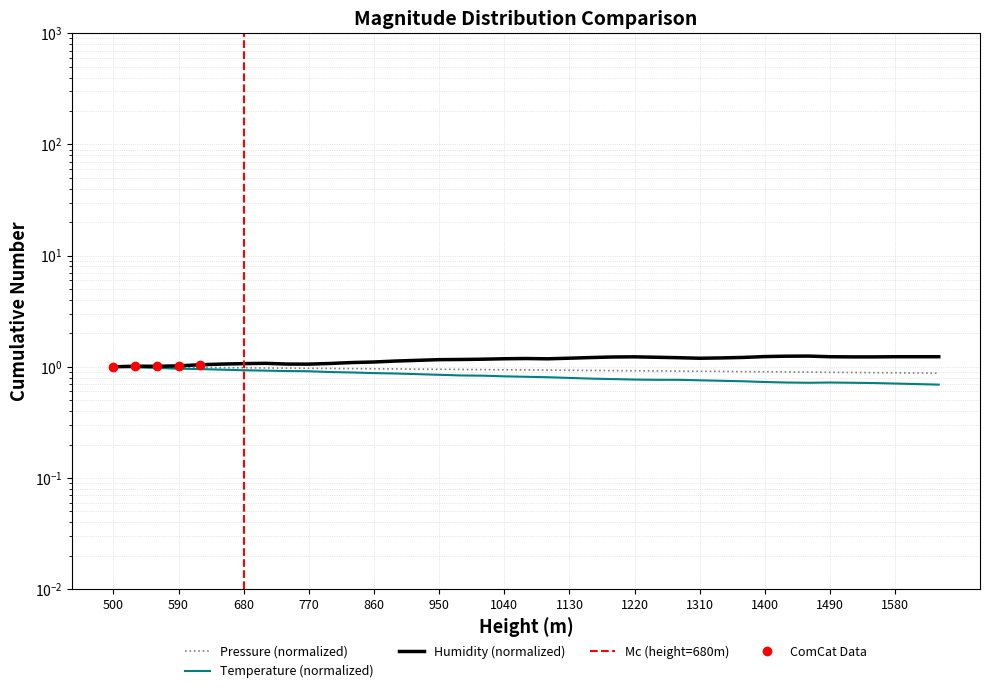

Is this an area chart (filled region under the line)?

No